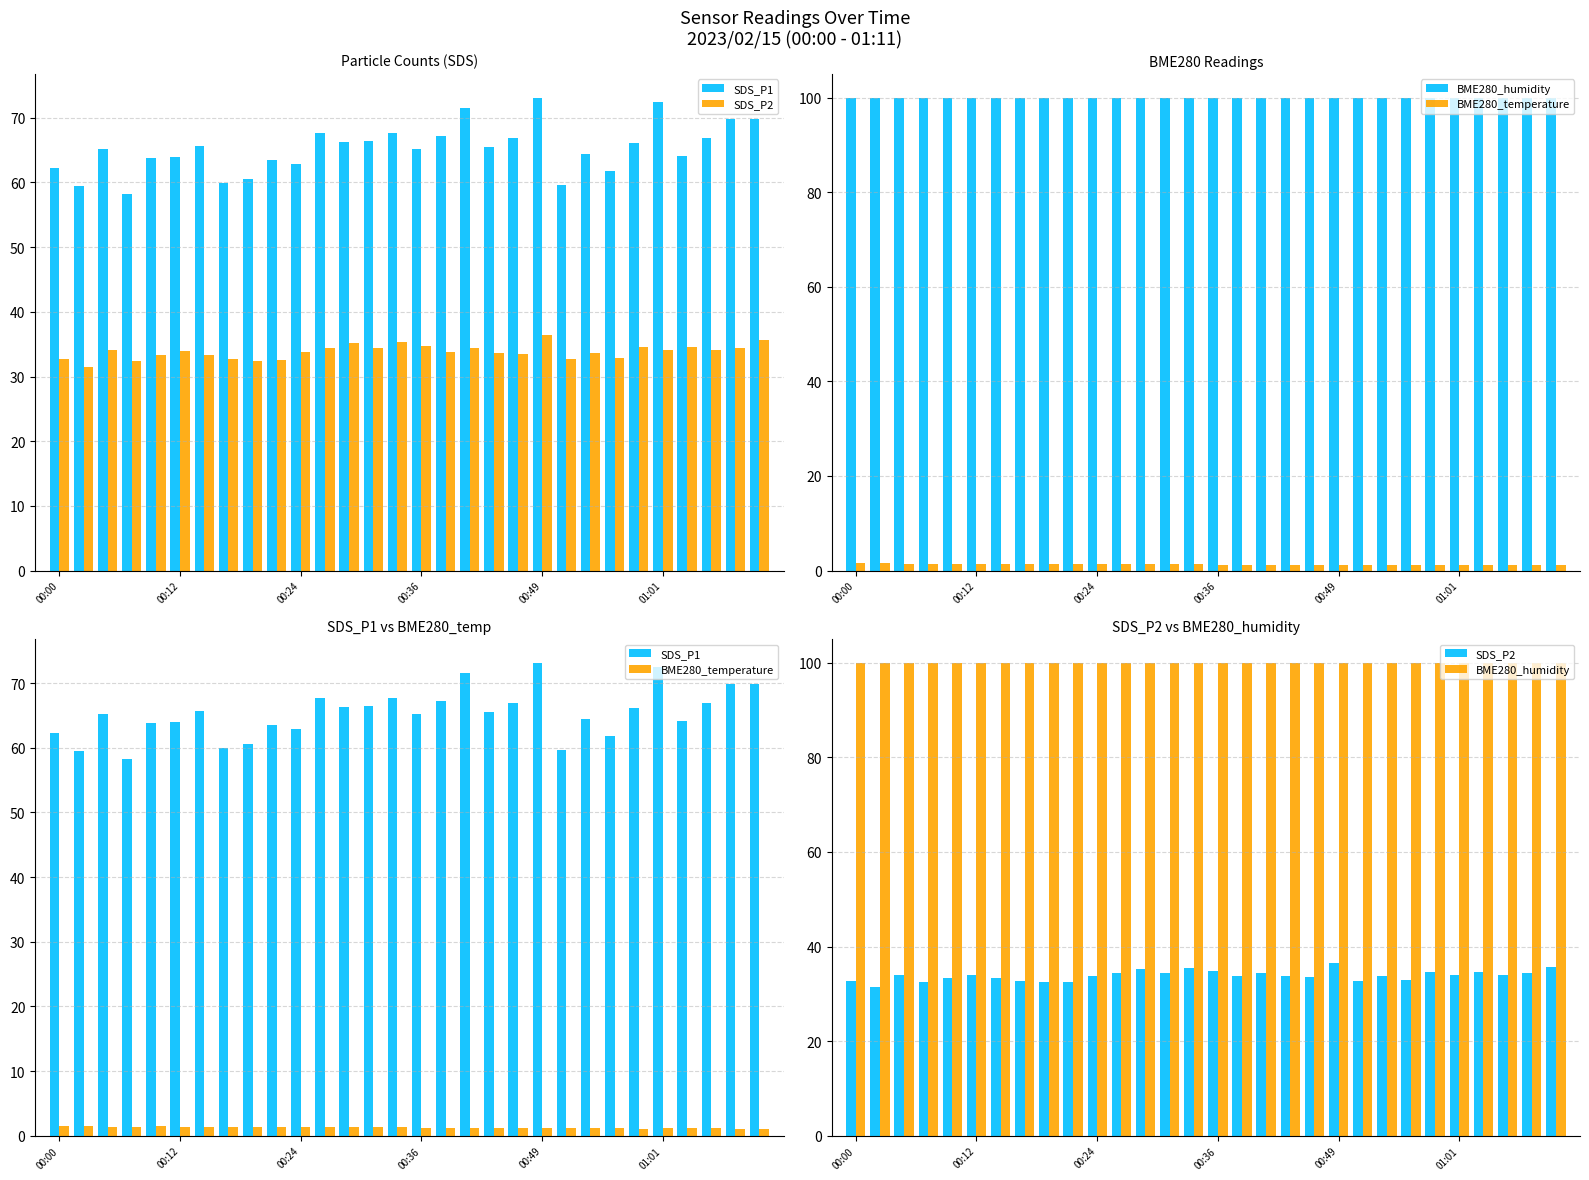

True or false: BME280_temperature has a value of 0.7 at 8.

False